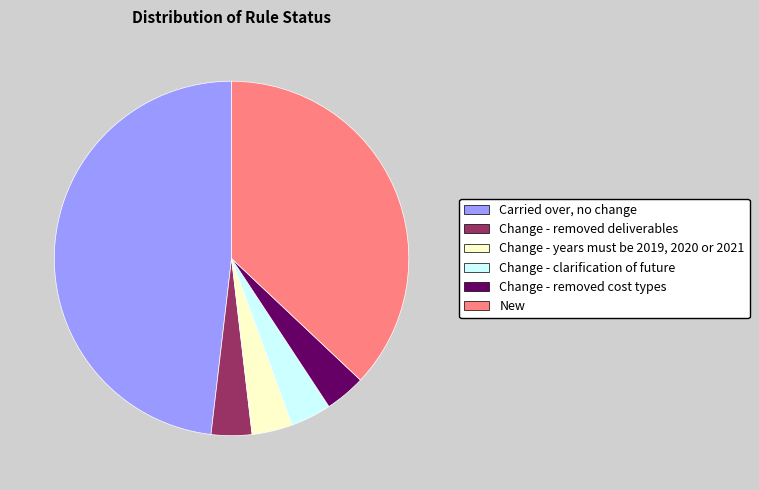

Is it true that Change - removed cost types is 10% of the pie?

False